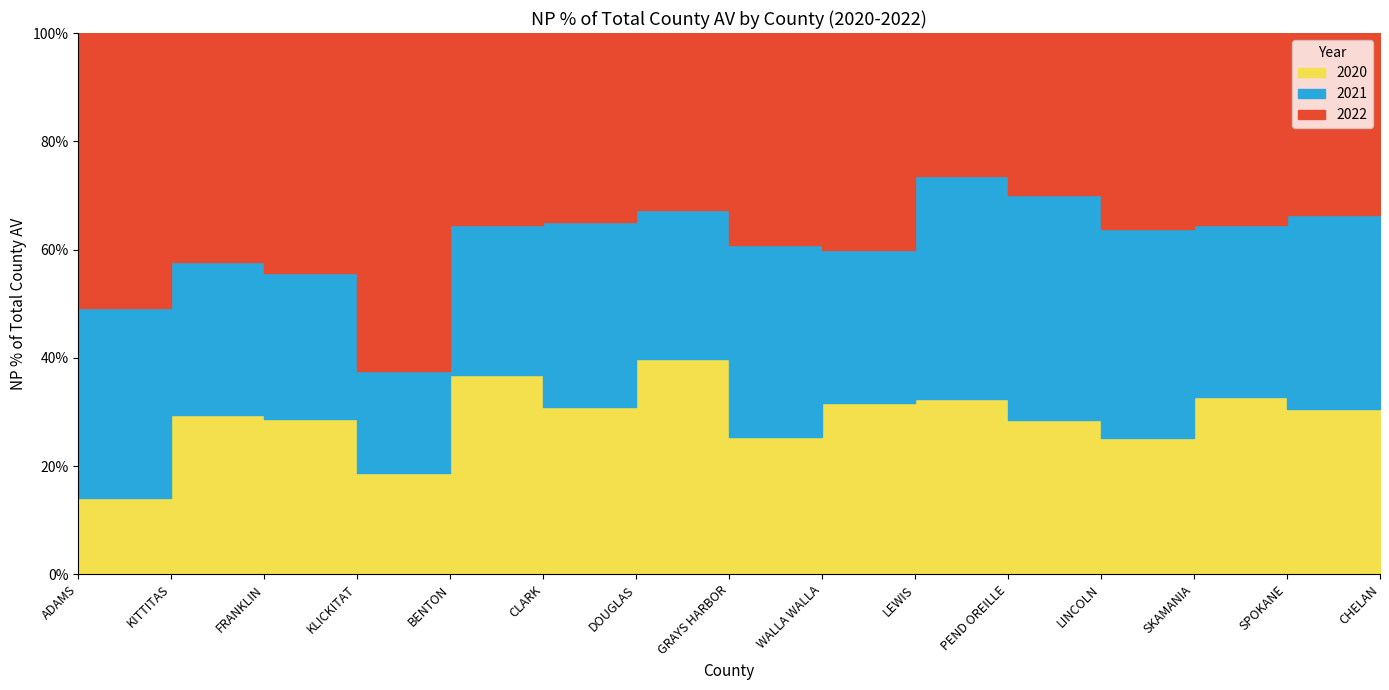

Does the chart have visible grid lines?

Yes